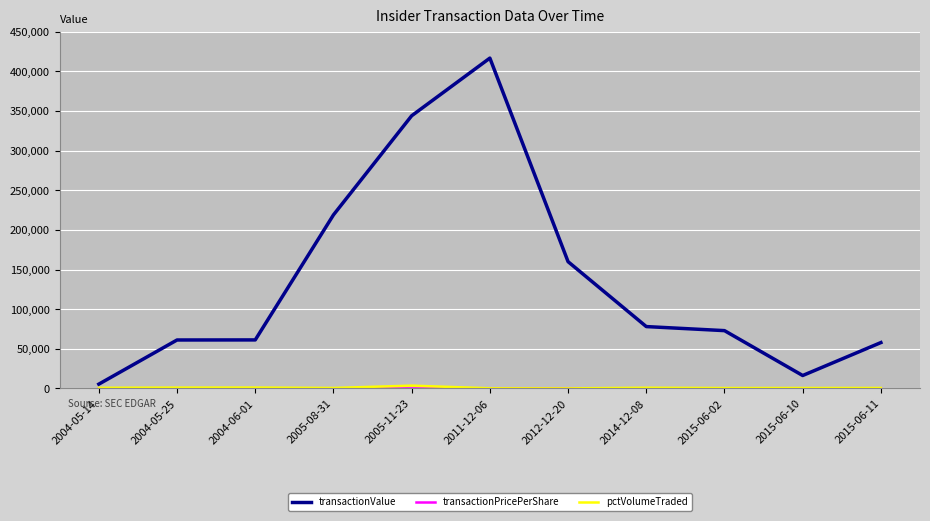

Between 2004-06-01 and 2015-06-10, which series saw the biggest shift?

transactionValue